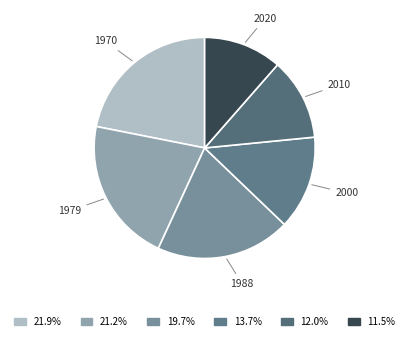

Is 1970 the majority of the pie?

No